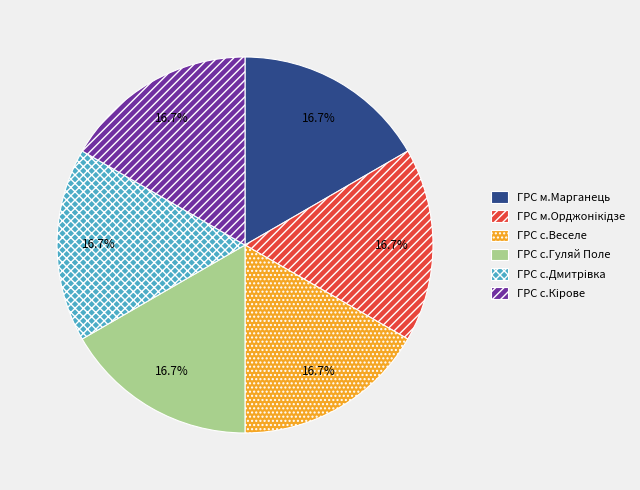

True or false: ГРС м.Марганець accounts for 8% of the total.

False